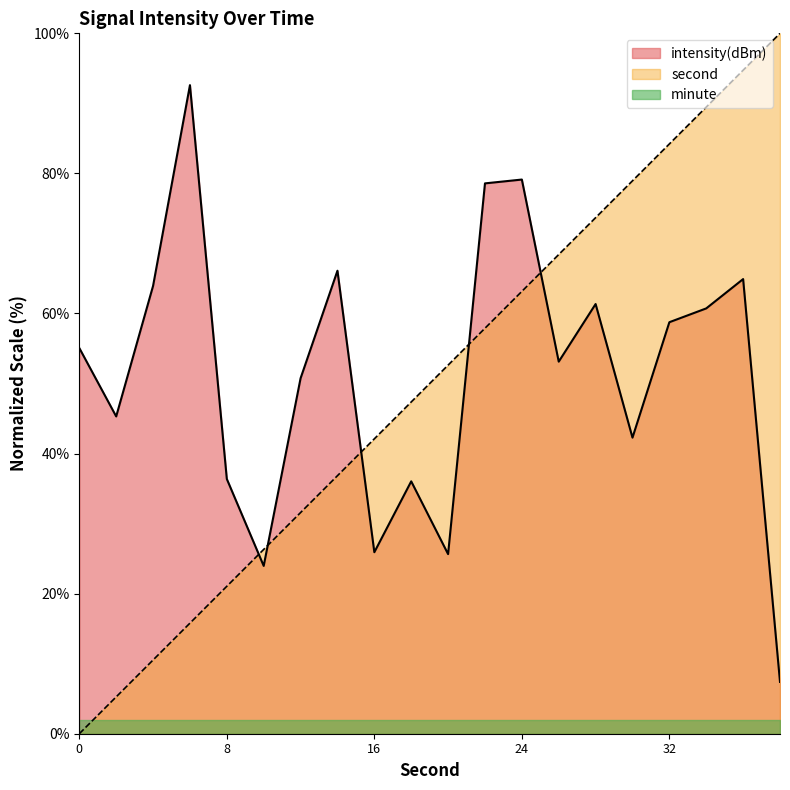

Rank the categories by intensity(dBm) value from lowest to highest.

38, 10, 20, 16, 18, 8, 30, 2, 12, 26, 0, 32, 34, 28, 4, 36, 14, 22, 24, 6